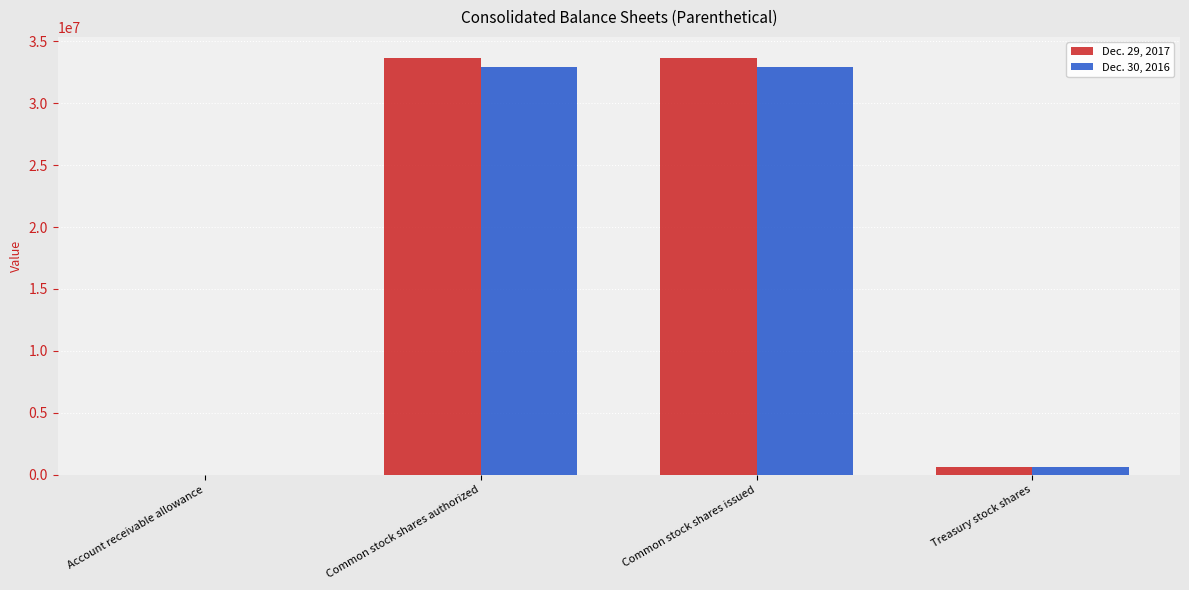

Reading left to right, transcribe all the data shown in this chart.

Dec. 29, 2017: Account receivable allowance=69	Common stock shares authorized=33664940	Common stock shares issued=33664940	Treasury stock shares=601944
Dec. 30, 2016: Account receivable allowance=65	Common stock shares authorized=32956285	Common stock shares issued=32956285	Treasury stock shares=601944